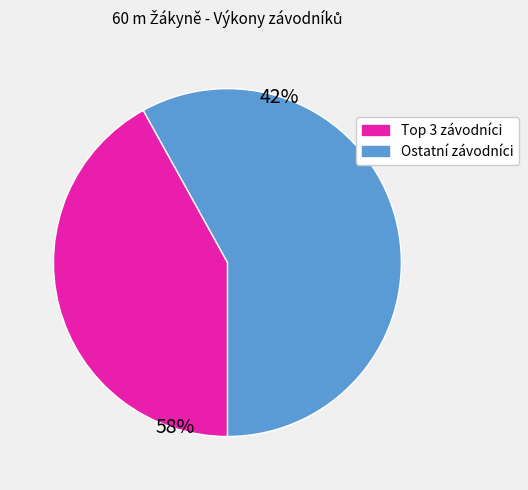

How many slices are in this pie chart?

2